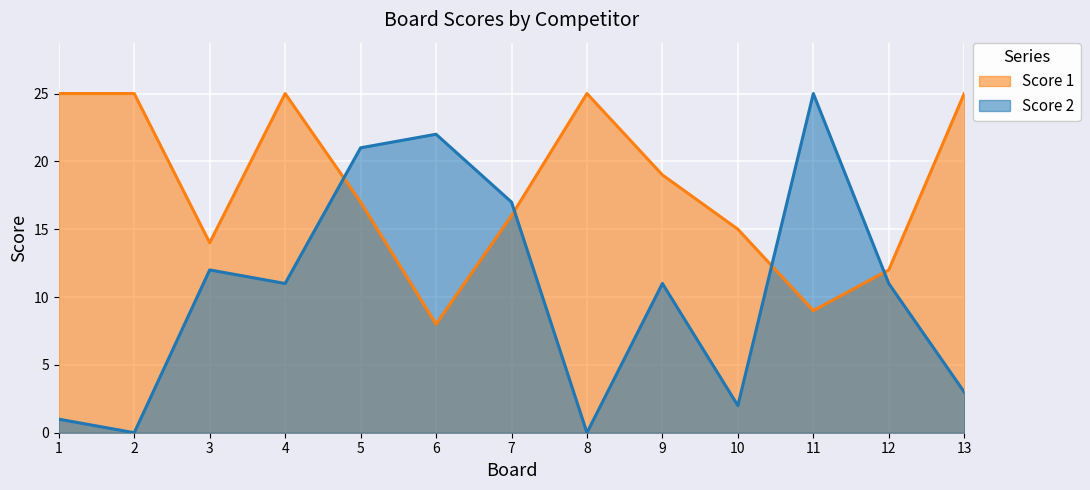

What is the total value across all series at 12?

23